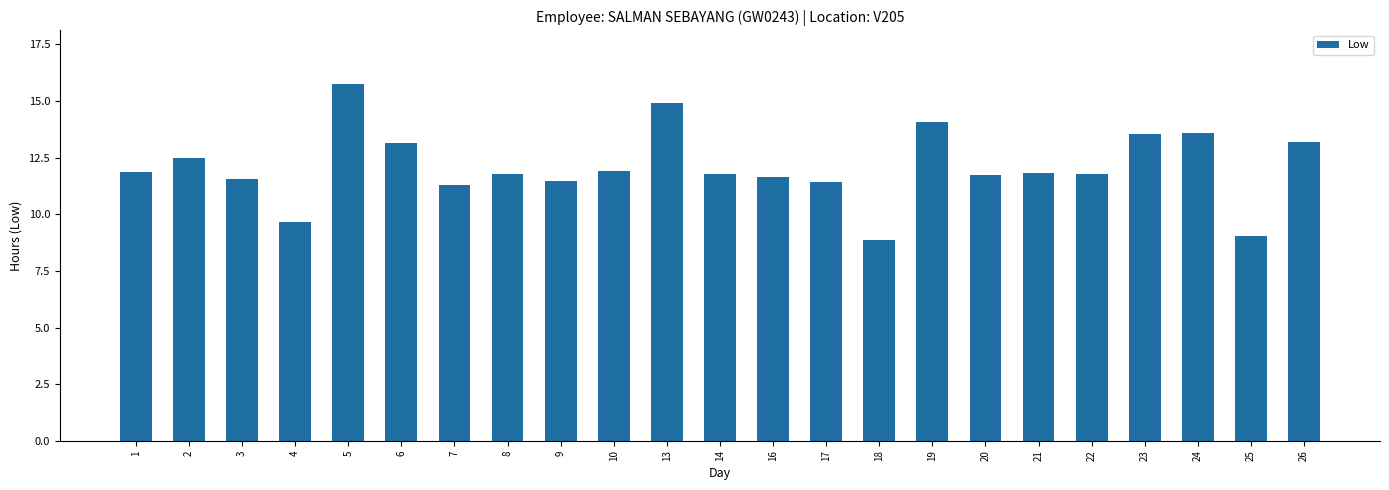

What is the change in value from 8 to 18?

-2.9